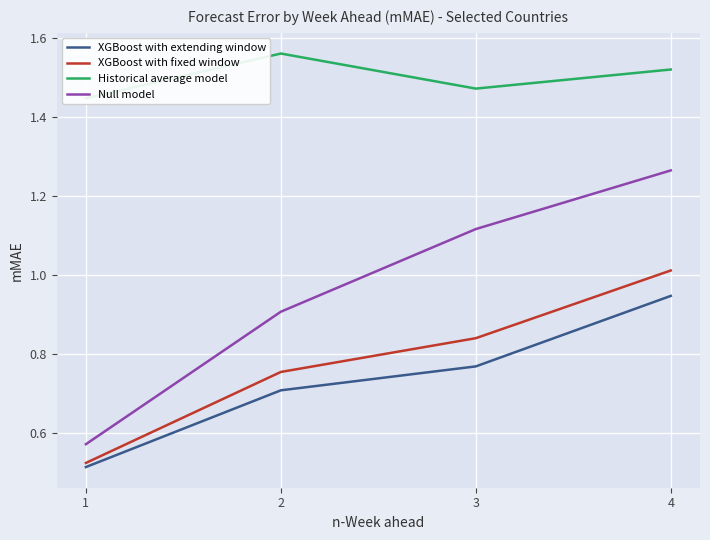

What is the difference between the maximum and minimum values in the XGBoost with extending window series?

0.4